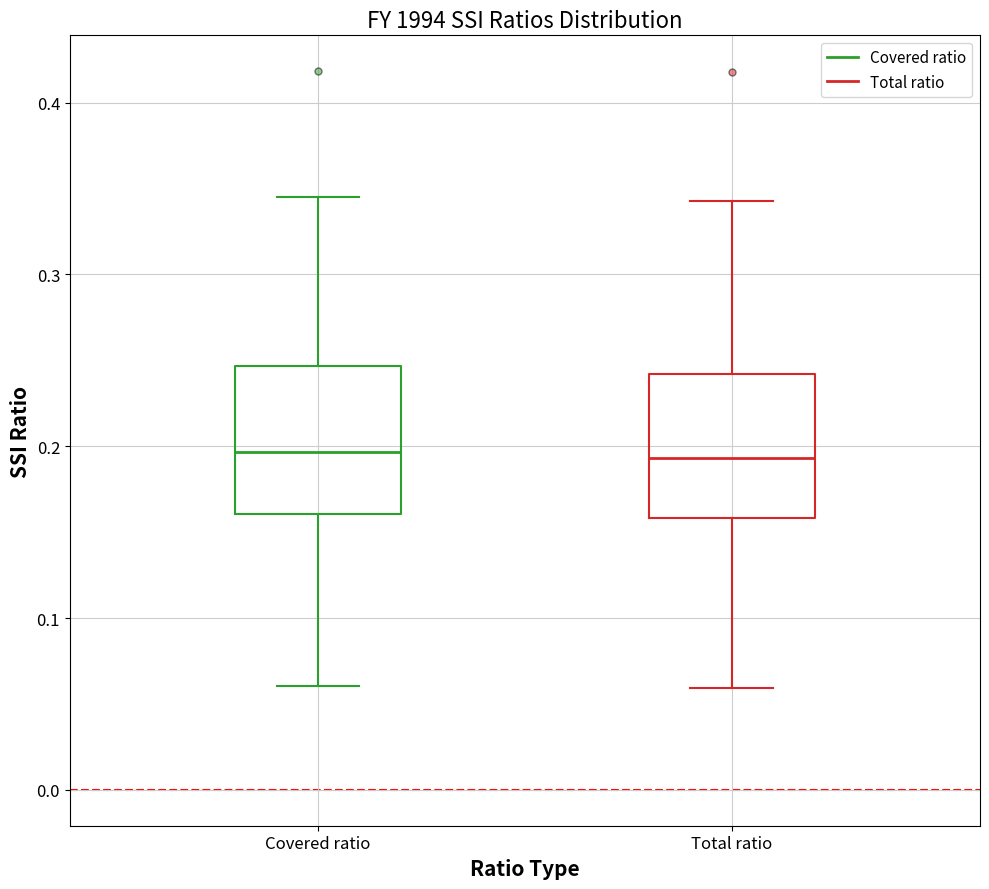

Where is the upper edge of the box for Total ratio on the y-axis? The values are not printed on the chart, so give them approximately, as read against the axis.

0.24